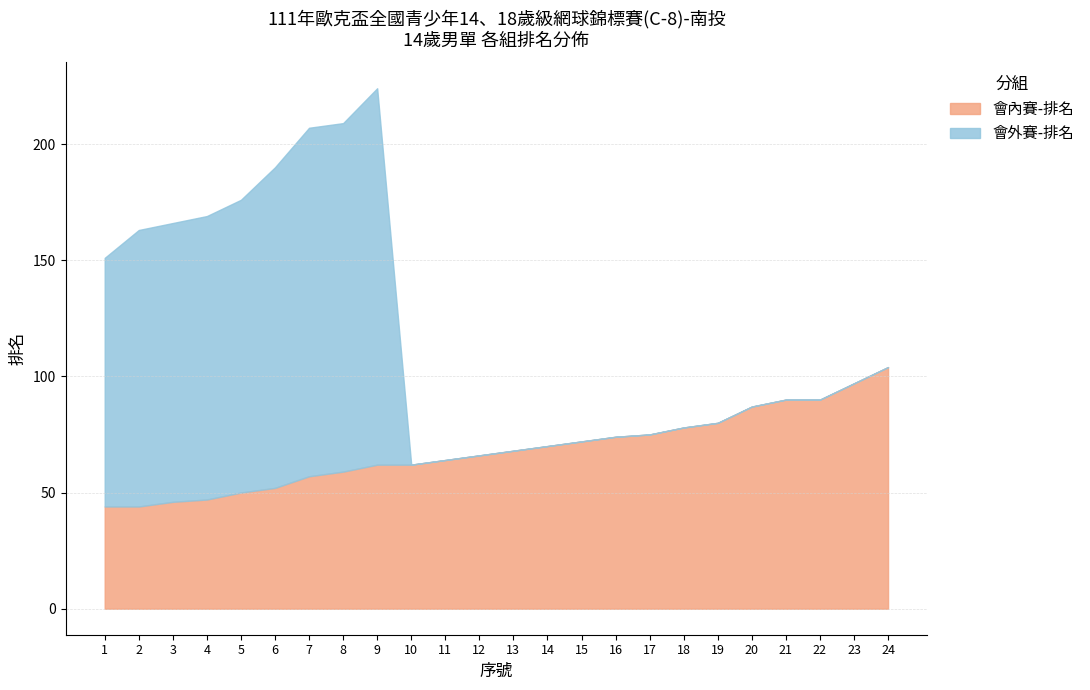

Count the number of categories in the chart.

24